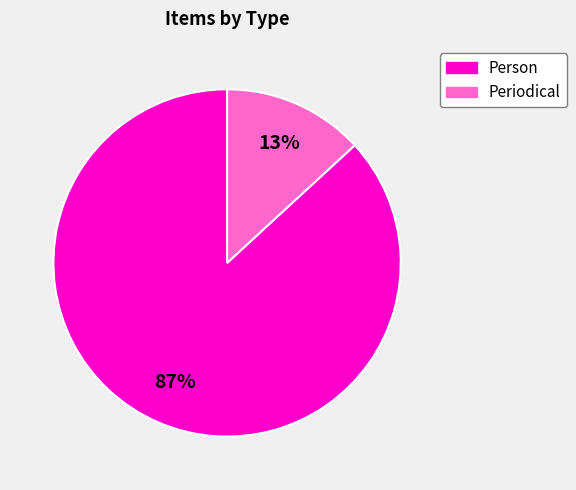

To the nearest percent, what is the difference between the largest and smallest slice percentages?

74%